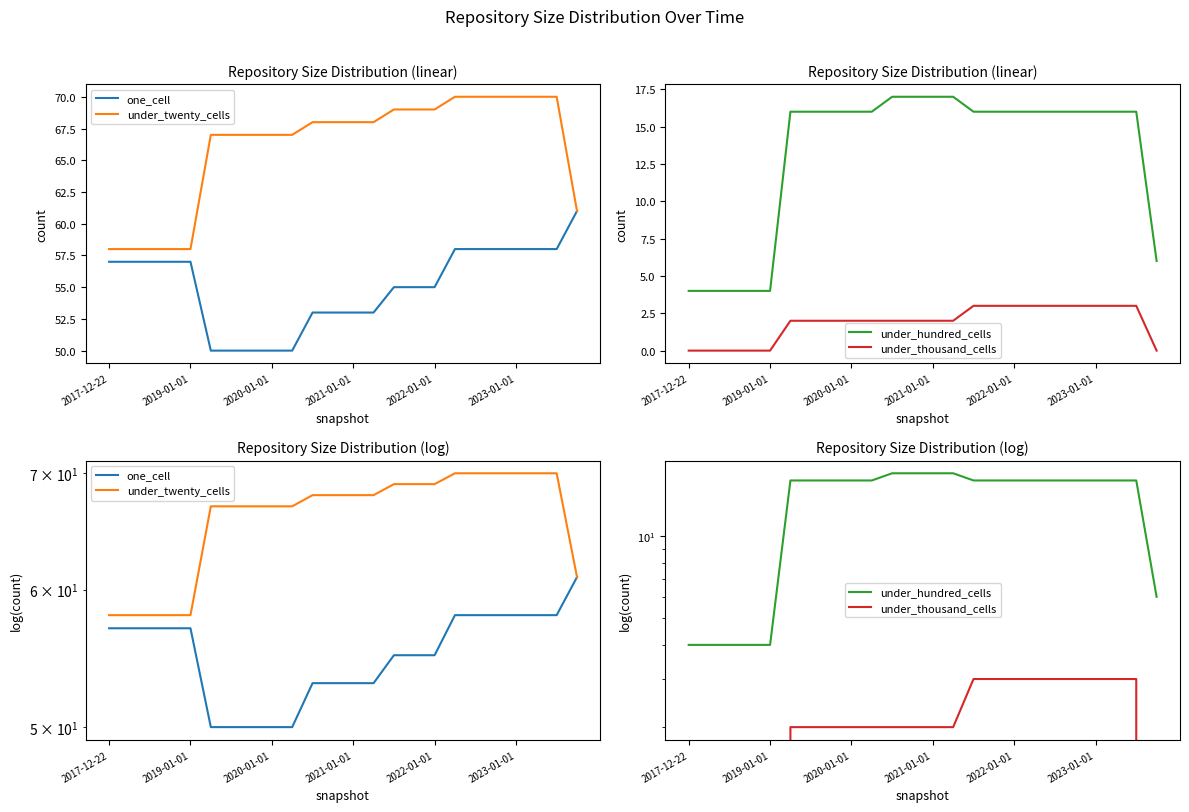

At how many categories does at least one series exceed 2?

24